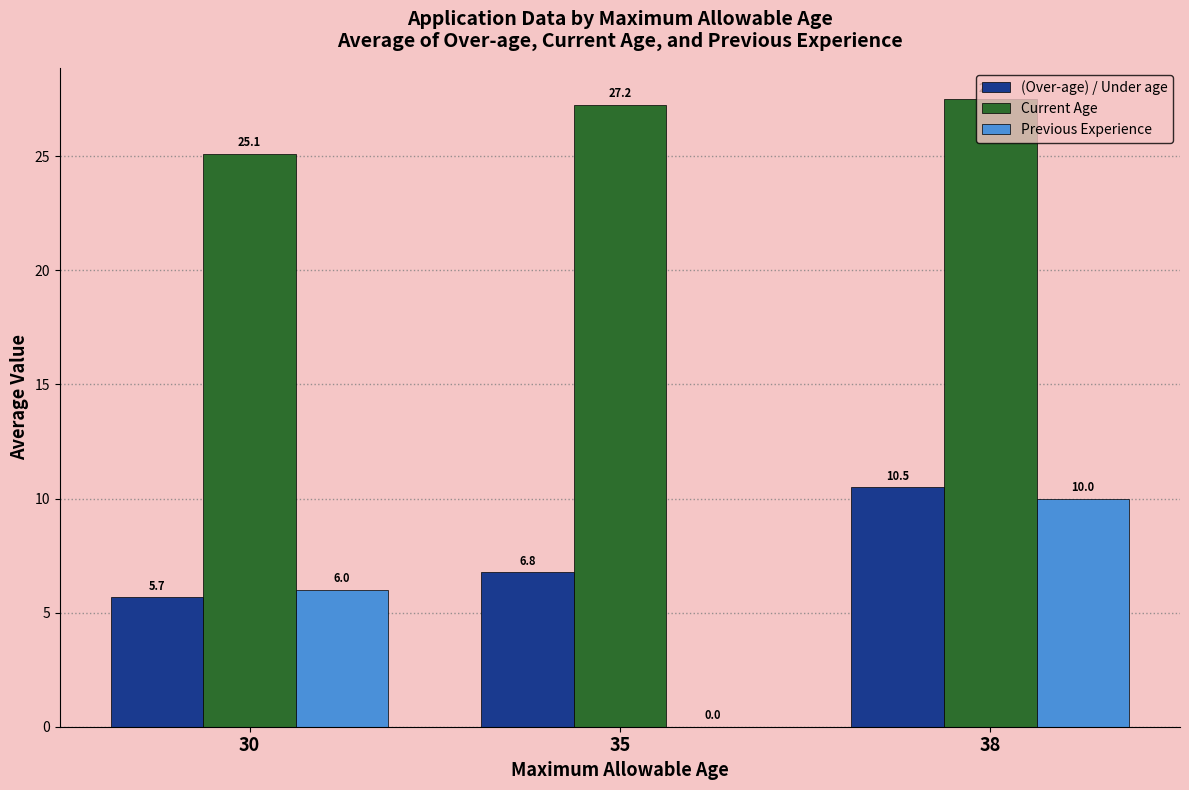

At which label does Current Age reach its peak?

38